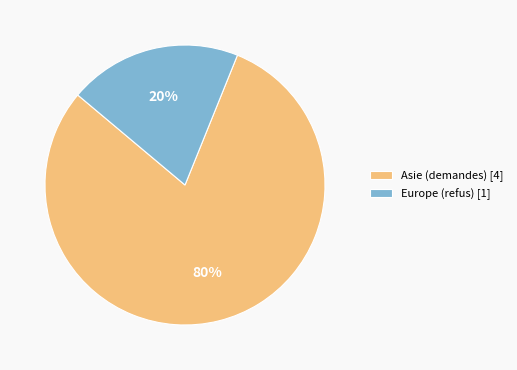

Is there a majority slice in this chart?

Yes